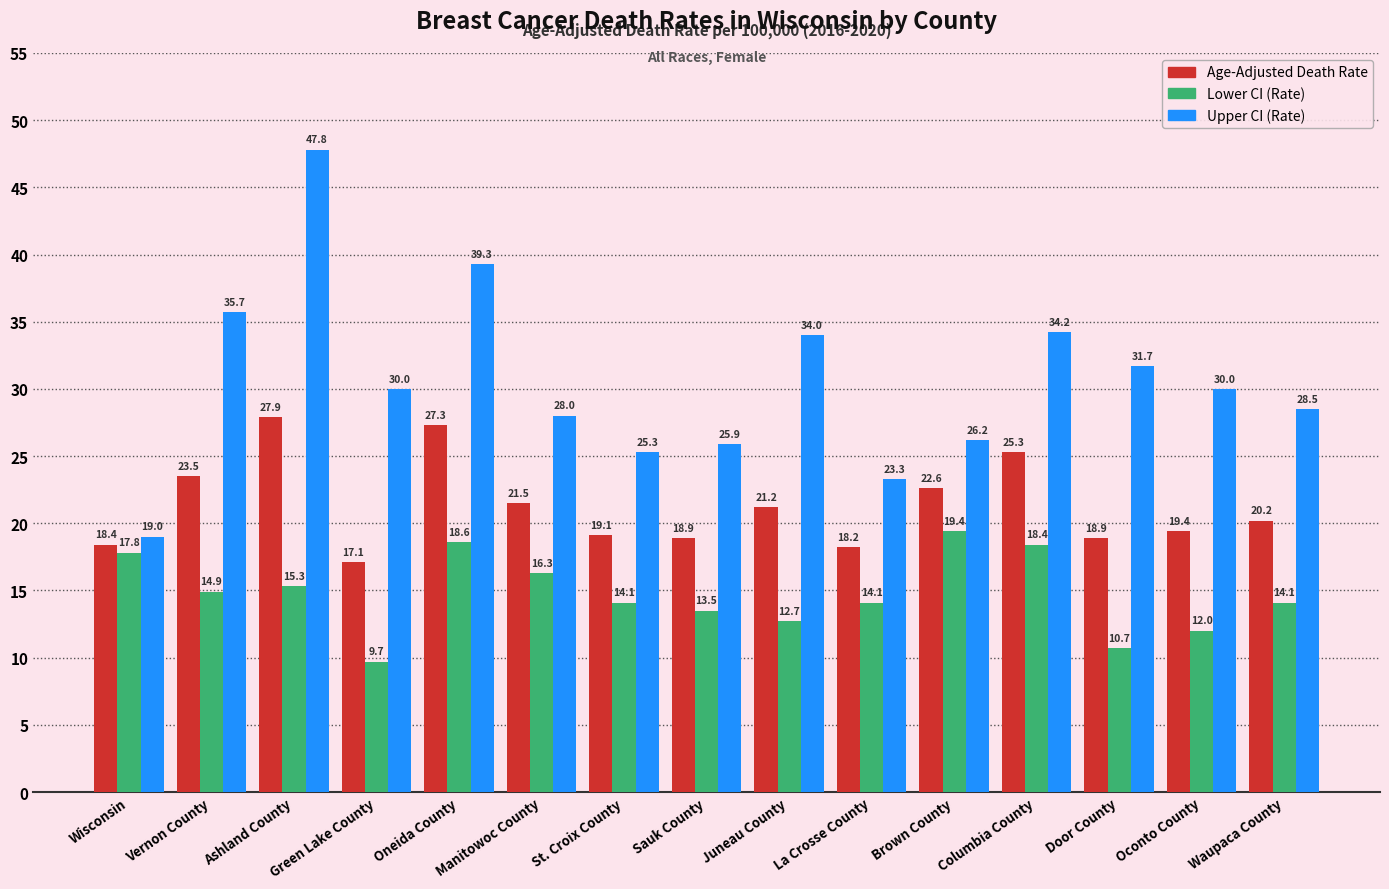

What is the difference between the highest and lowest values at Sauk County?

12.4